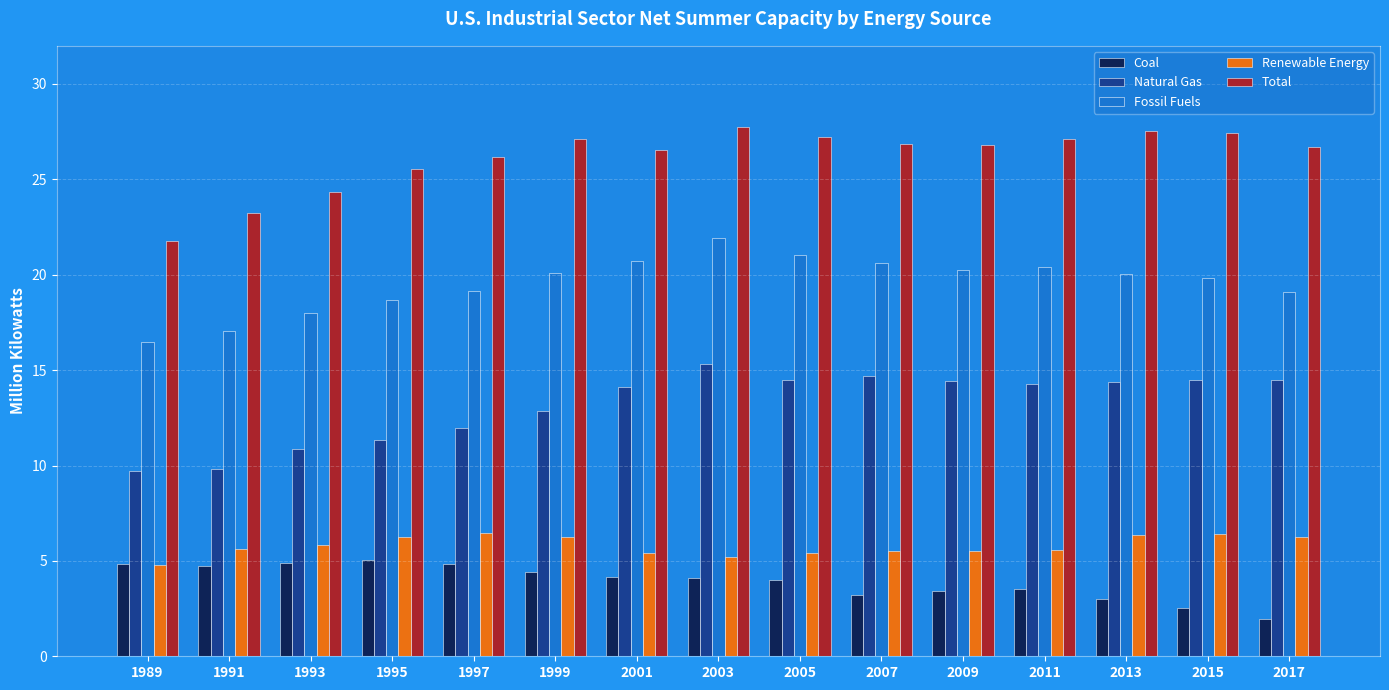

Between 1991 and 1999, which series saw the biggest shift?

Total